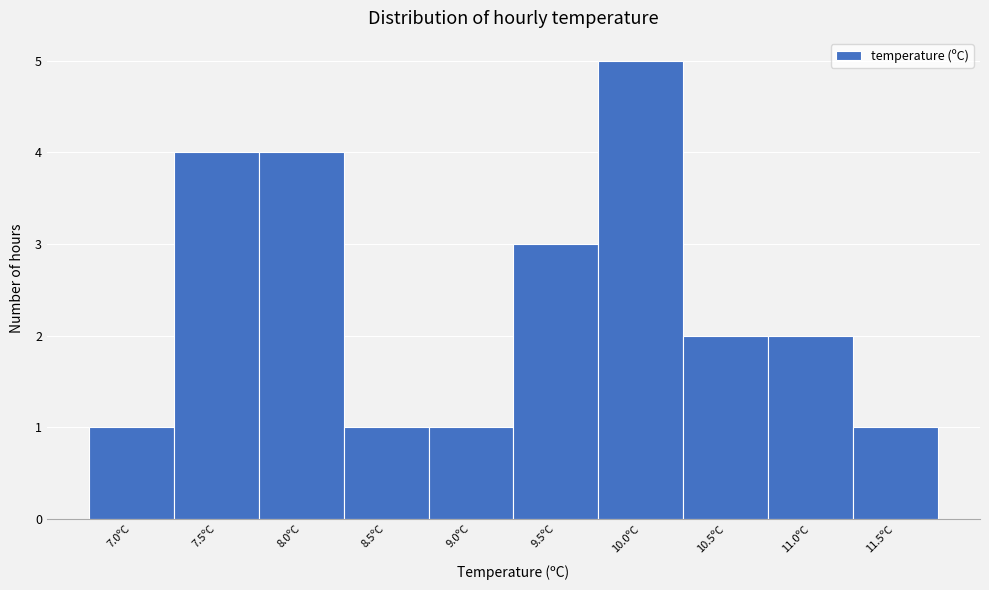

Reading right to left, what are all the values shown in this chart?

1	2	2	5	3	1	1	4	4	1